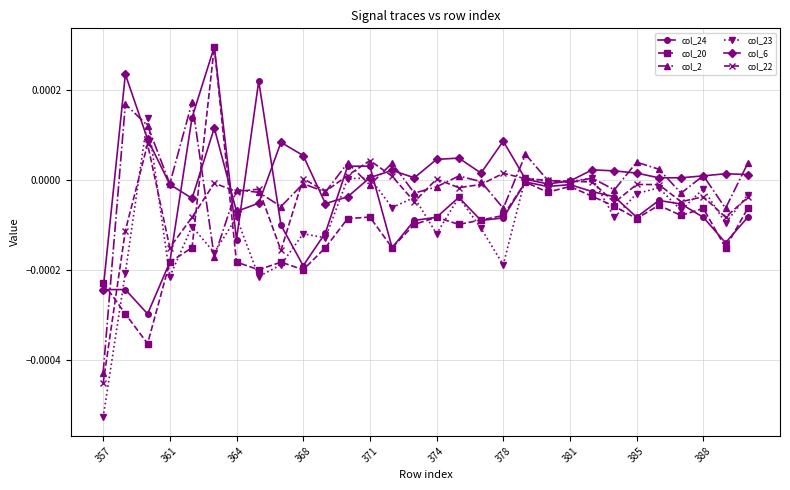

True or false: col_6 has more than 0 points higher than both neighbors.

True